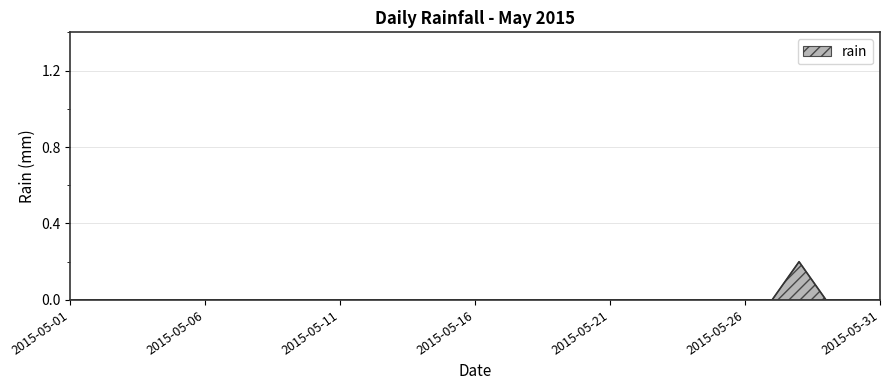

Is this an area chart (filled region under the line)?

Yes